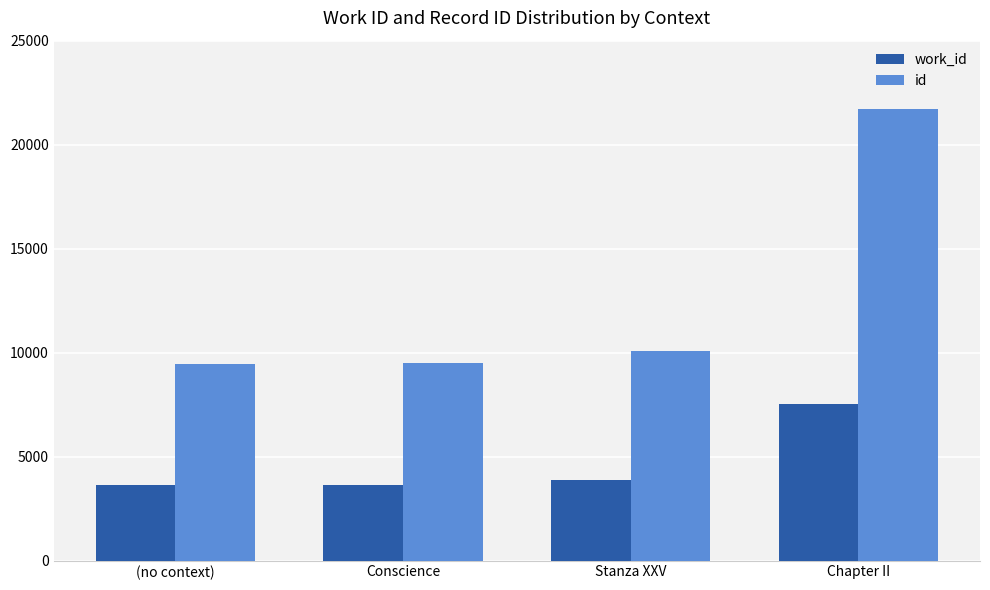

At Stanza XXV, list the series in order from smallest to largest.

work_id, id